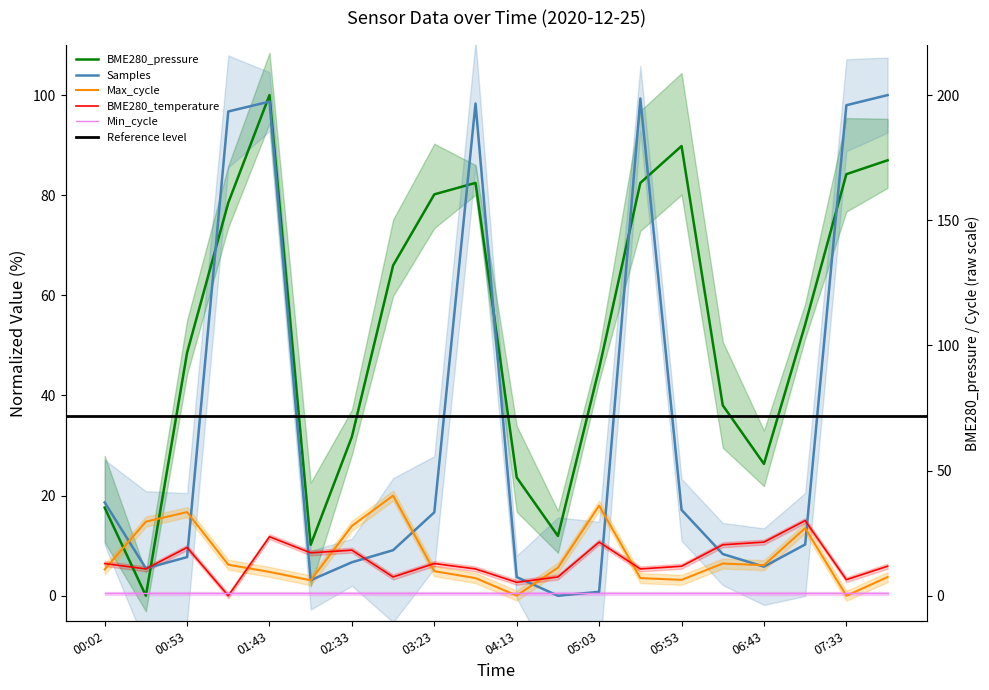

What is the sum of the Max_cycle values at 04:38 and 05:28?

9.1